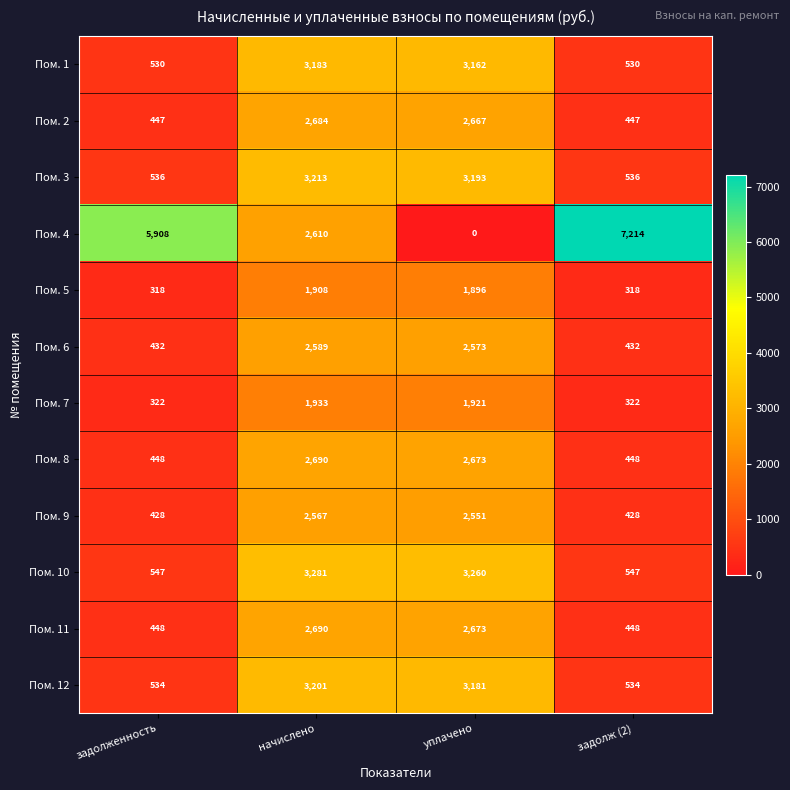

What is the greatest value displayed?

7214